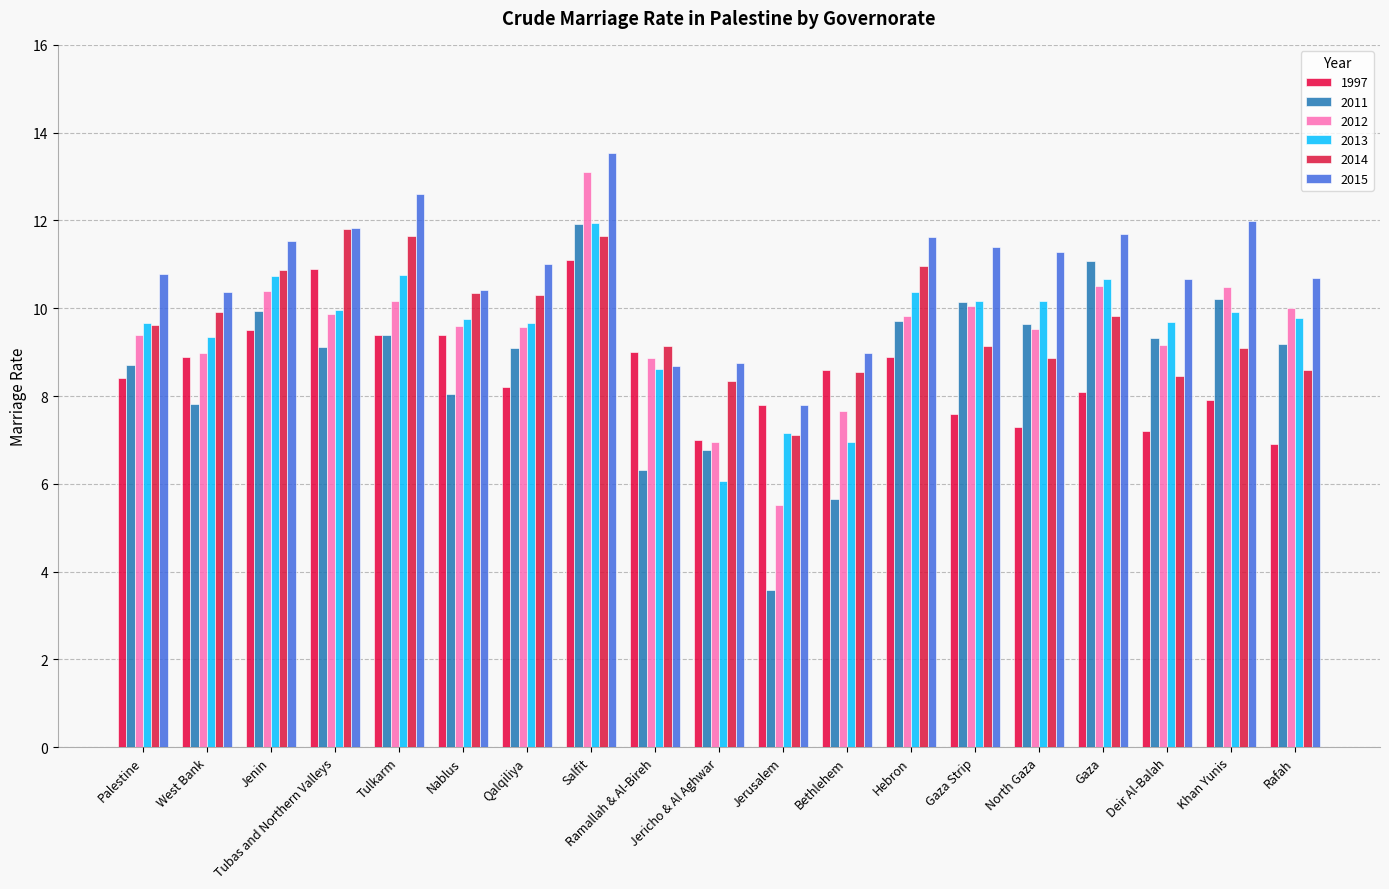

The value of 2012 at Qalqiliya is 9.6. True or false?

True